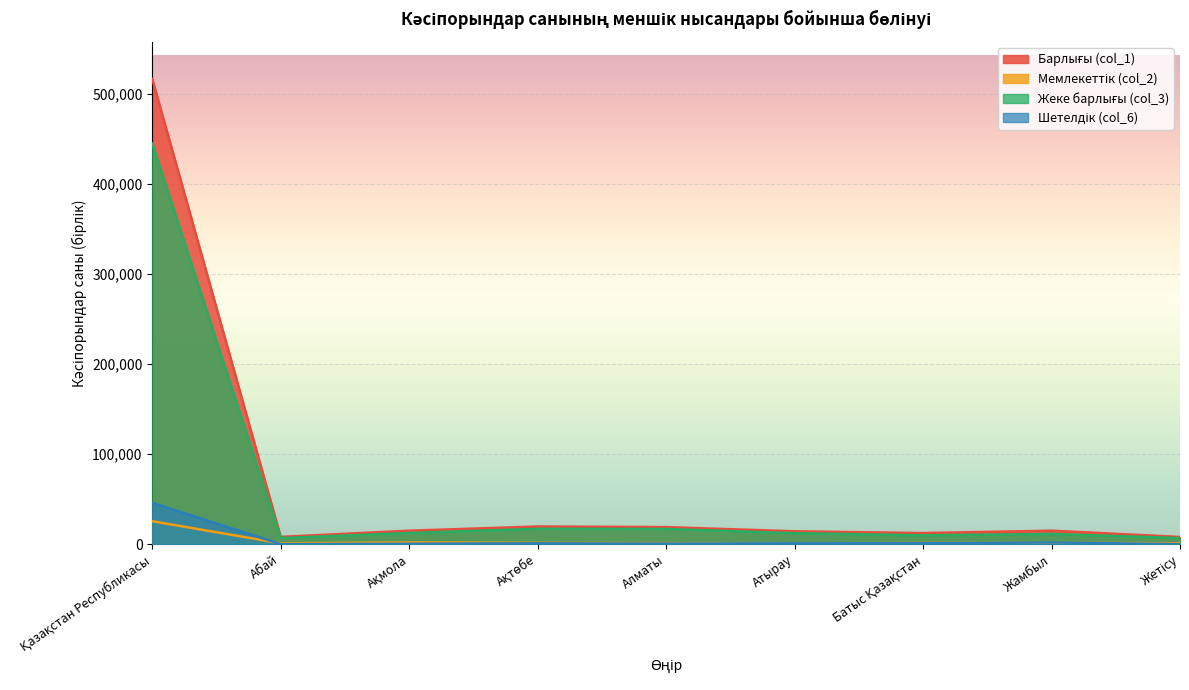

What is the average value of the Жеке барлығы (col_3) series?

59867